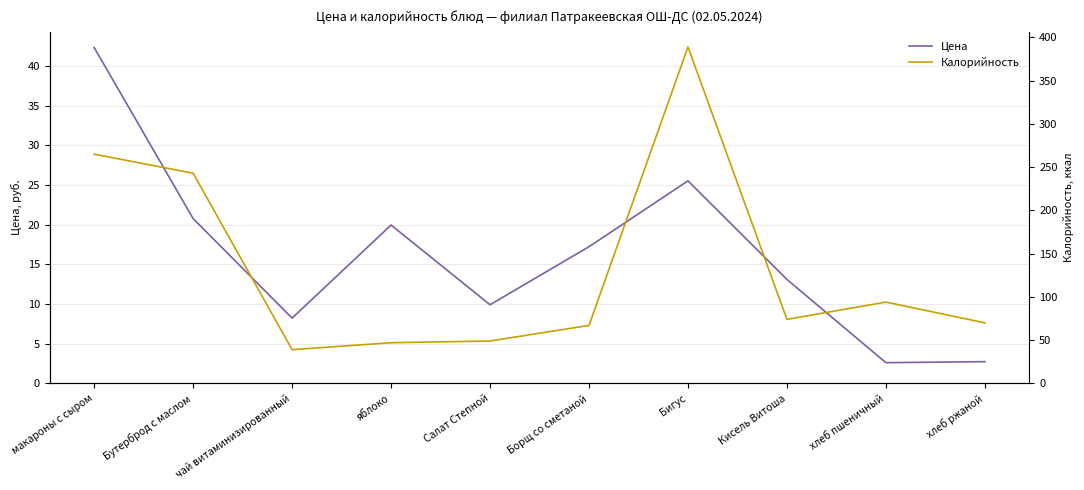

The value of Калорийность at Бигус is 154.3. True or false?

False